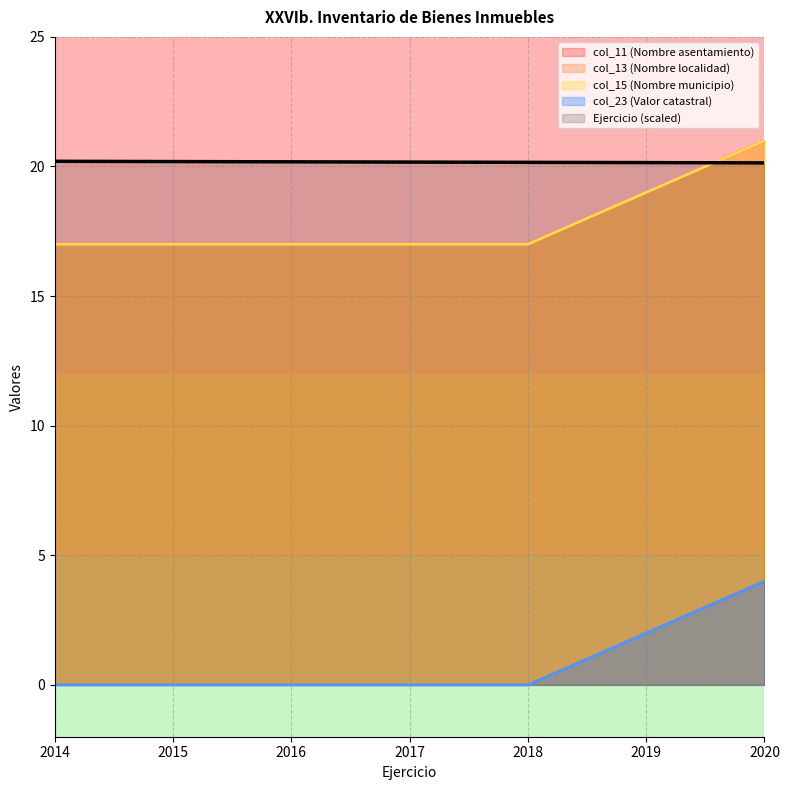

What is the maximum value for col_11 (Nombre asentamiento)?

21.0